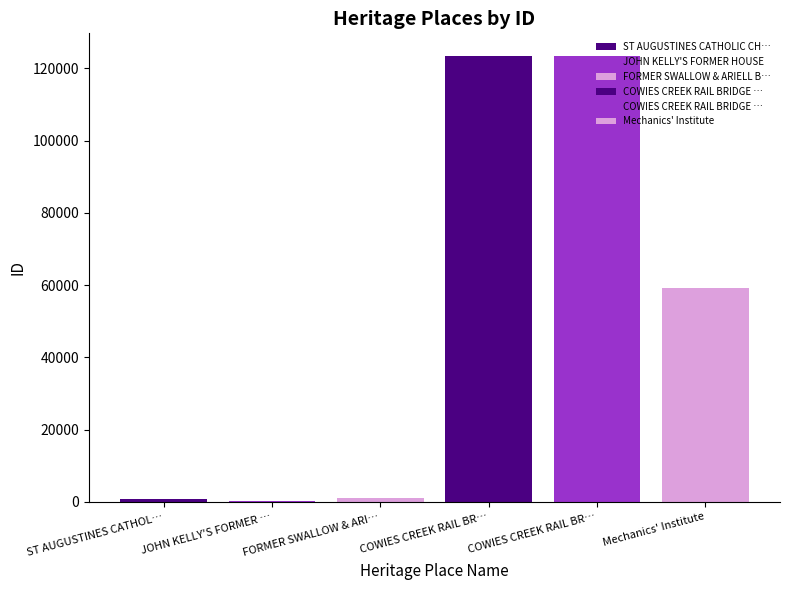

How many groups of bars are there?

1